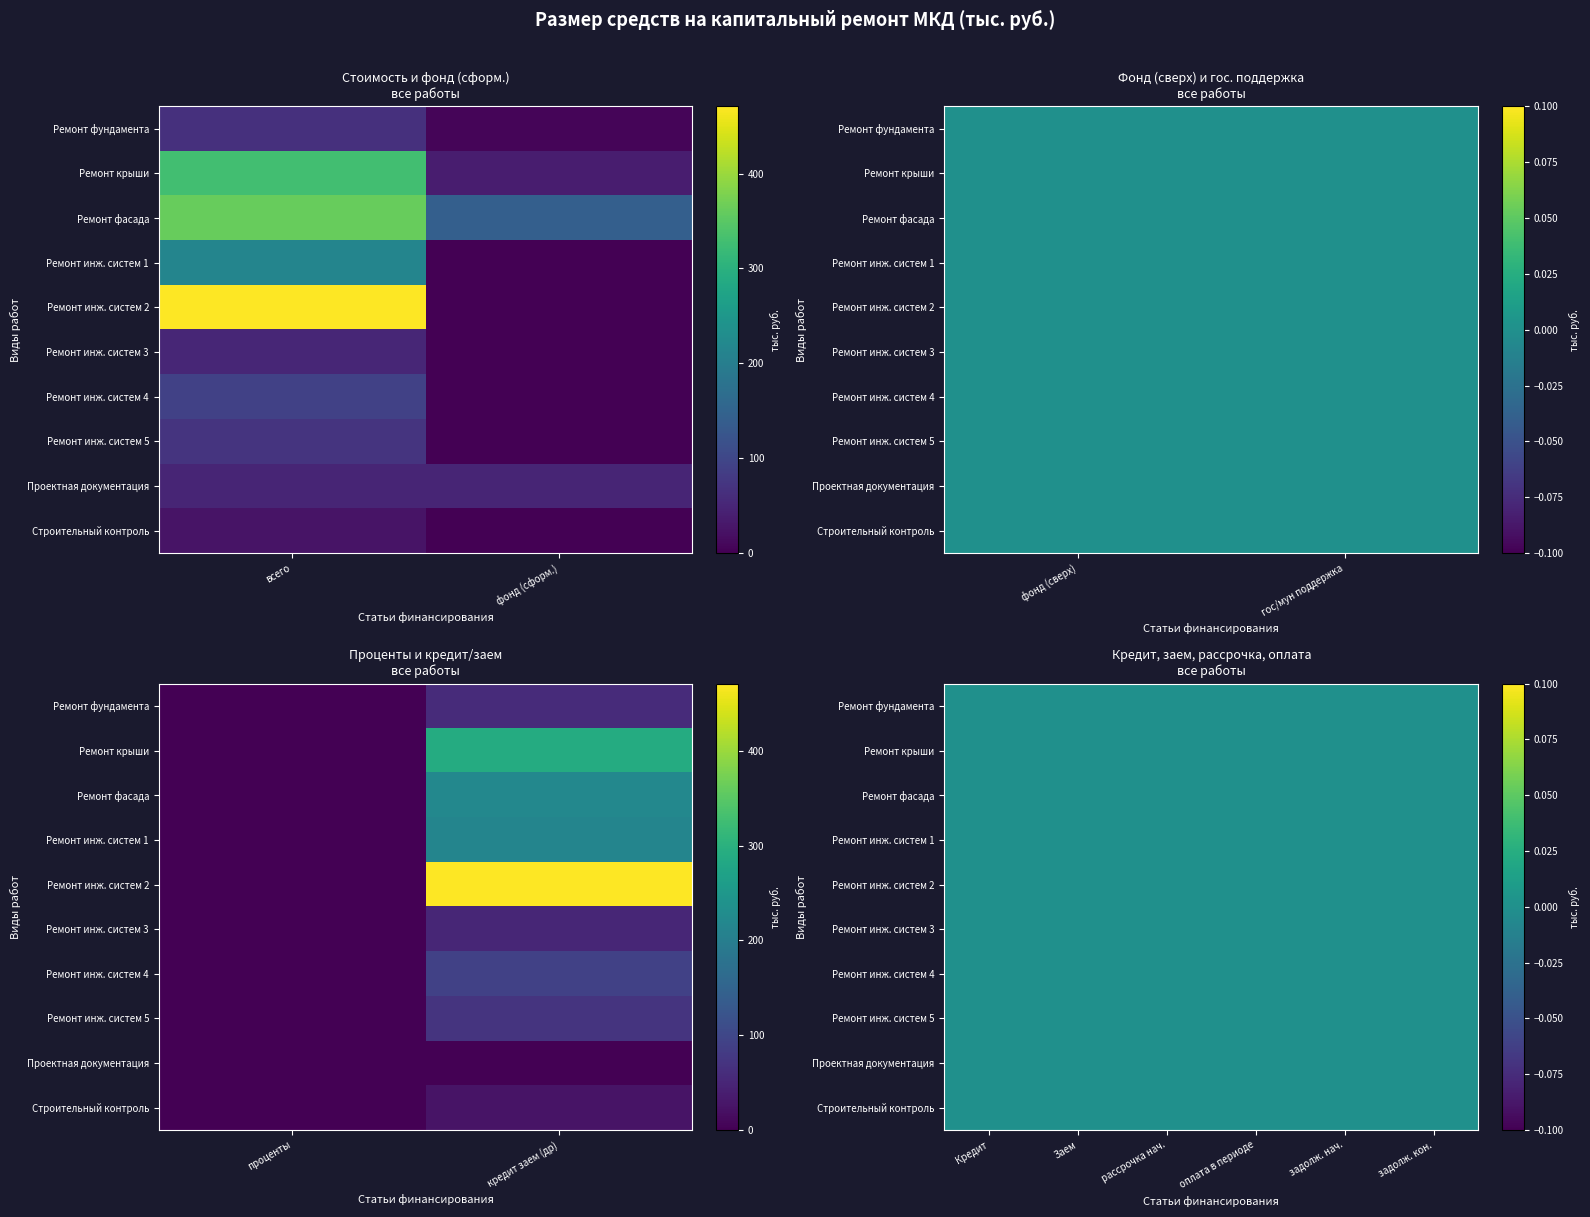

Reading left to right, extract all data points from this chart.

Ремонт фундамента: 65.2	6.5	0.0	0.0	0.0	58.6	0.0	0.0	0.0	0.0	0.0	0.0
Ремонт крыши: 327.9	37.8	0.0	0.0	0.0	290.1	0.0	0.0	0.0	0.0	0.0	0.0
Ремонт фасада: 361.4	141.8	0.0	0.0	0.0	219.7	0.0	0.0	0.0	0.0	0.0	0.0
Ремонт инж. систем 1: 214.1	0.0	0.0	0.0	0.0	214.1	0.0	0.0	0.0	0.0	0.0	0.0
Ремонт инж. систем 2: 470.8	0.0	0.0	0.0	0.0	470.8	0.0	0.0	0.0	0.0	0.0	0.0
Ремонт инж. систем 3: 50.4	0.0	0.0	0.0	0.0	50.4	0.0	0.0	0.0	0.0	0.0	0.0
Ремонт инж. систем 4: 91.7	0.0	0.0	0.0	0.0	91.7	0.0	0.0	0.0	0.0	0.0	0.0
Ремонт инж. систем 5: 70.0	0.0	0.0	0.0	0.0	70.0	0.0	0.0	0.0	0.0	0.0	0.0
Проектная документация: 48.3	48.3	0.0	0.0	0.0	0.0	0.0	0.0	0.0	0.0	0.0	0.0
Строительный контроль: 24.0	0.0	0.0	0.0	0.0	24.0	0.0	0.0	0.0	0.0	0.0	0.0